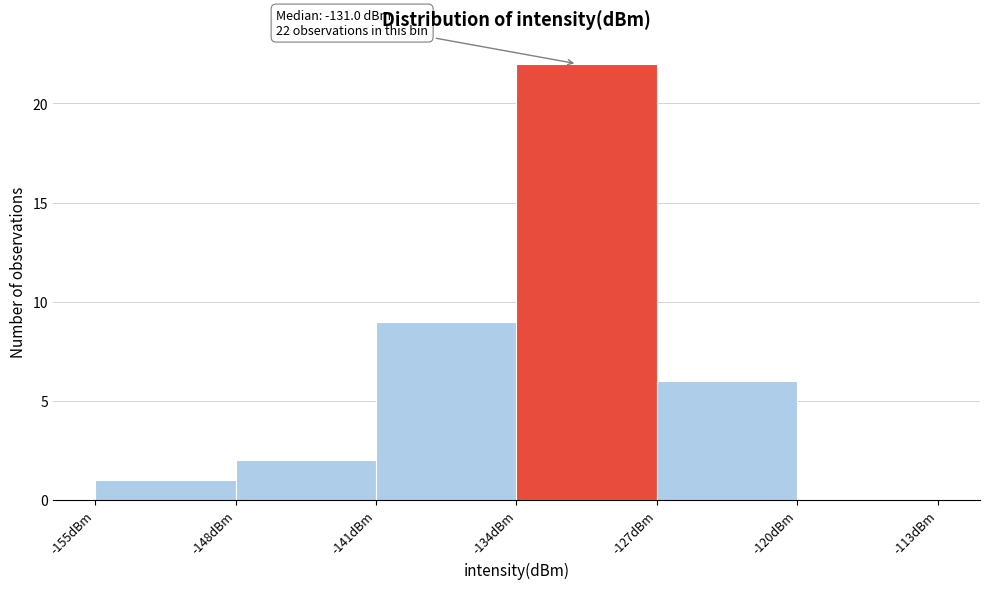

Over which range of the x-axis is the bar tallest?

-134 to -127